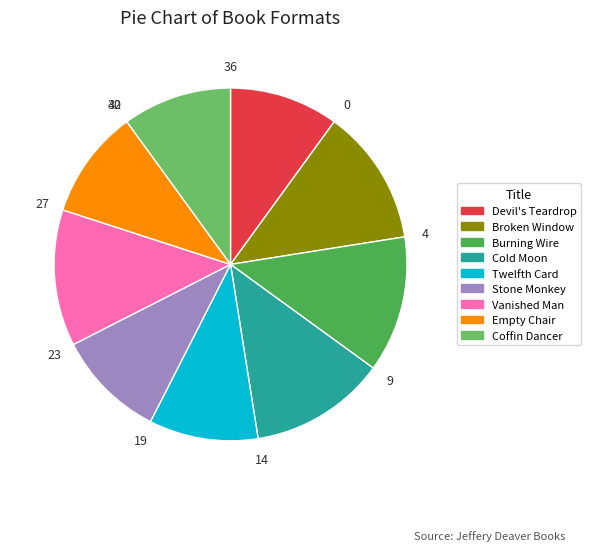

How many segments does this pie chart have?

9